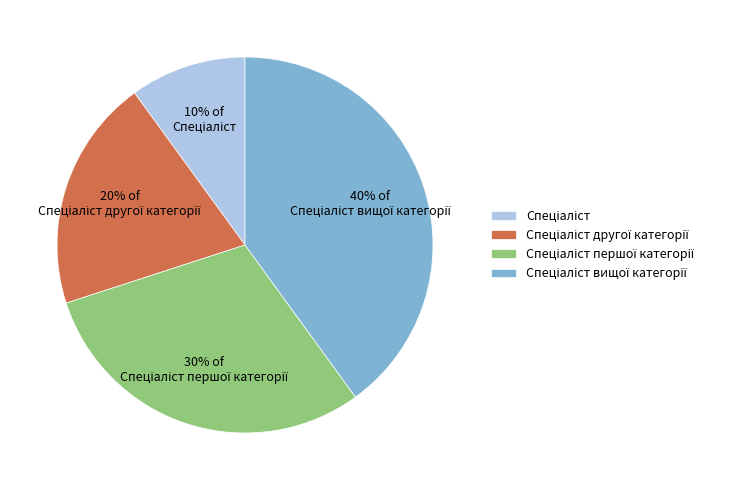

To the nearest percent, what is the difference between the largest and smallest slice percentages?

30%